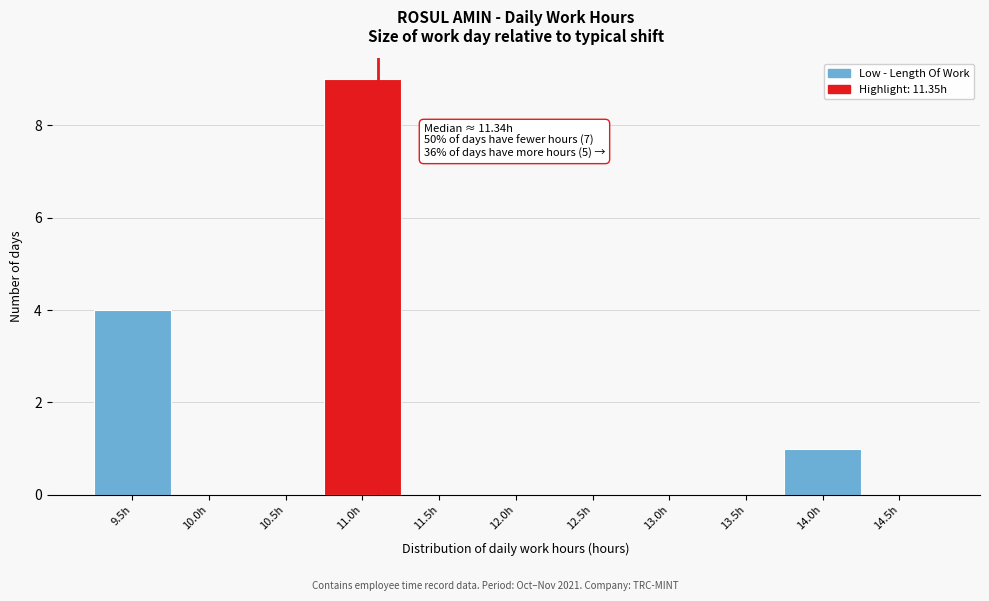

Reading left to right, extract all data points from this chart.

9.5h=4	10.0h=0	10.5h=0	11.0h=9	11.5h=0	12.0h=0	12.5h=0	13.0h=0	13.5h=0	14.0h=1	14.5h=0